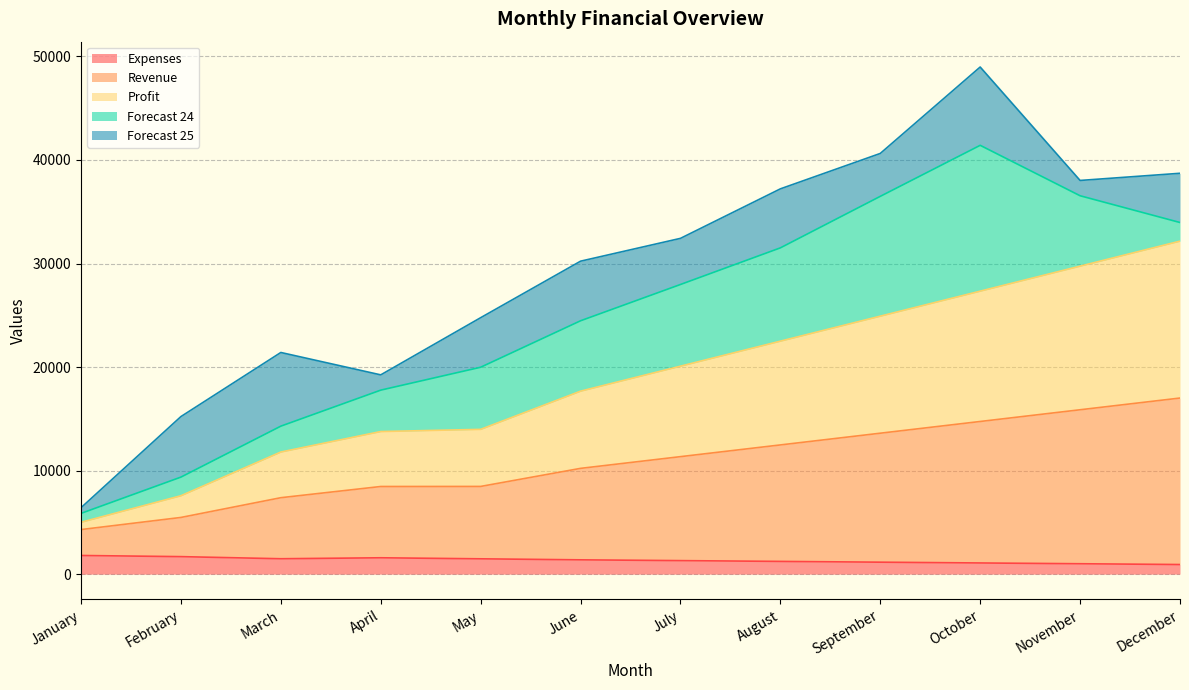

True or false: Revenue and Expenses intersect in this chart.

False